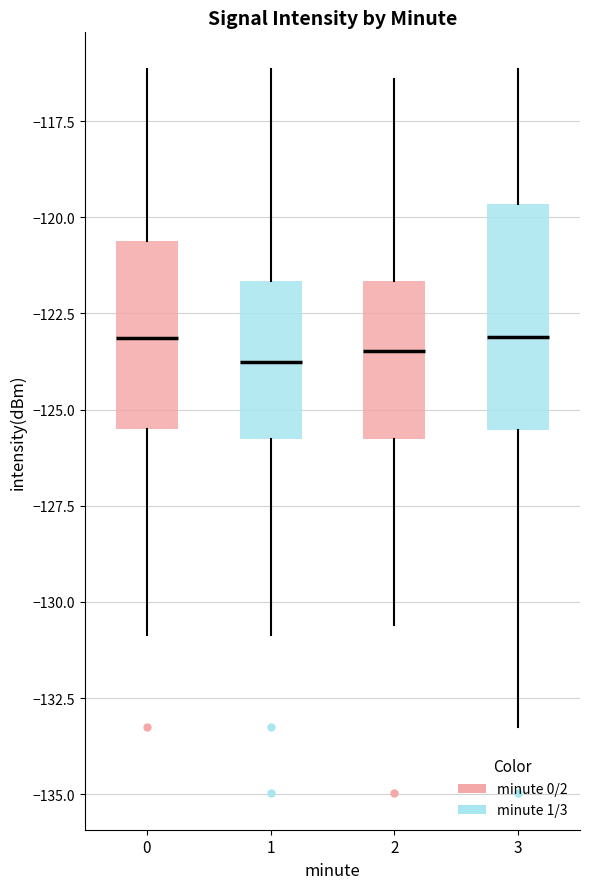

Reading left to right, read every box against the y-axis: the position of its median line, the range the box covers, and the ends of its whiskers. The values are not printed on the chart, so give them approximately, as read against the axis.

0: median -123.0, box -125.5 to -120.5, whiskers -131.0 to -116.0
1: median -124.0, box -126.0 to -121.5, whiskers -131.0 to -116.0
2: median -123.5, box -126.0 to -121.5, whiskers -130.5 to -116.5
3: median -123.0, box -125.5 to -119.5, whiskers -133.0 to -116.0